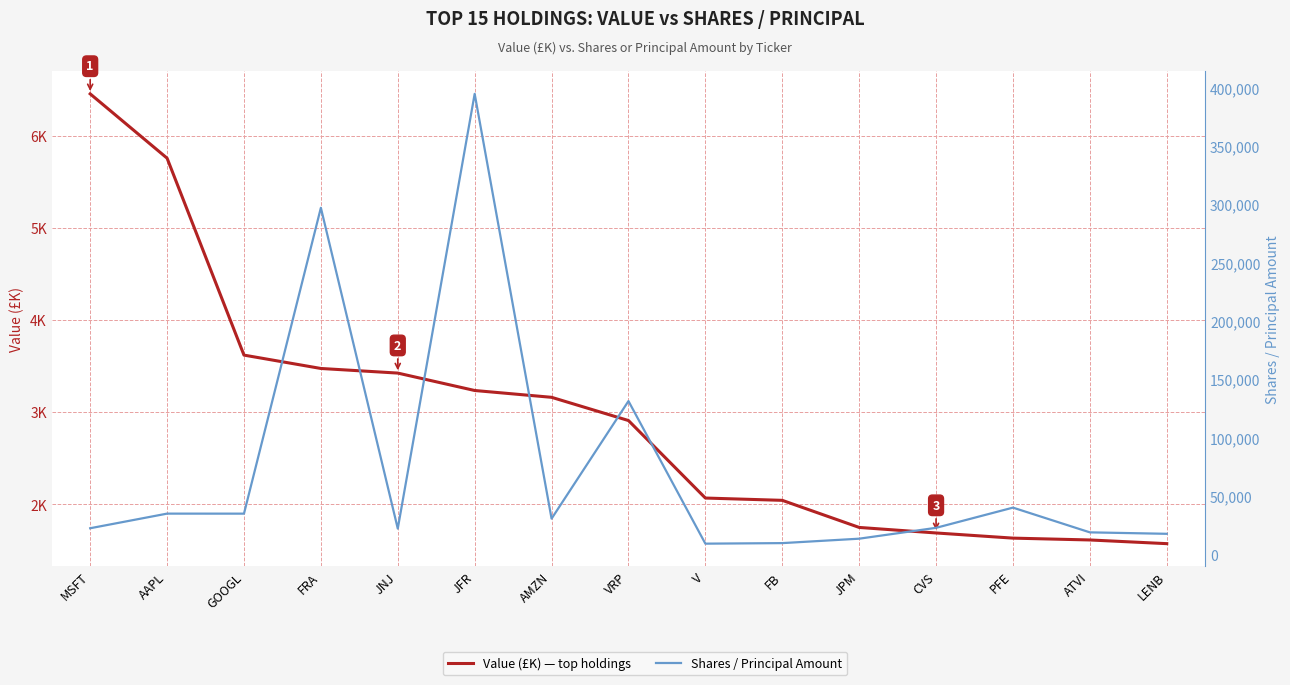

The Value (£K) series shows 911 at LENB. True or false?

False